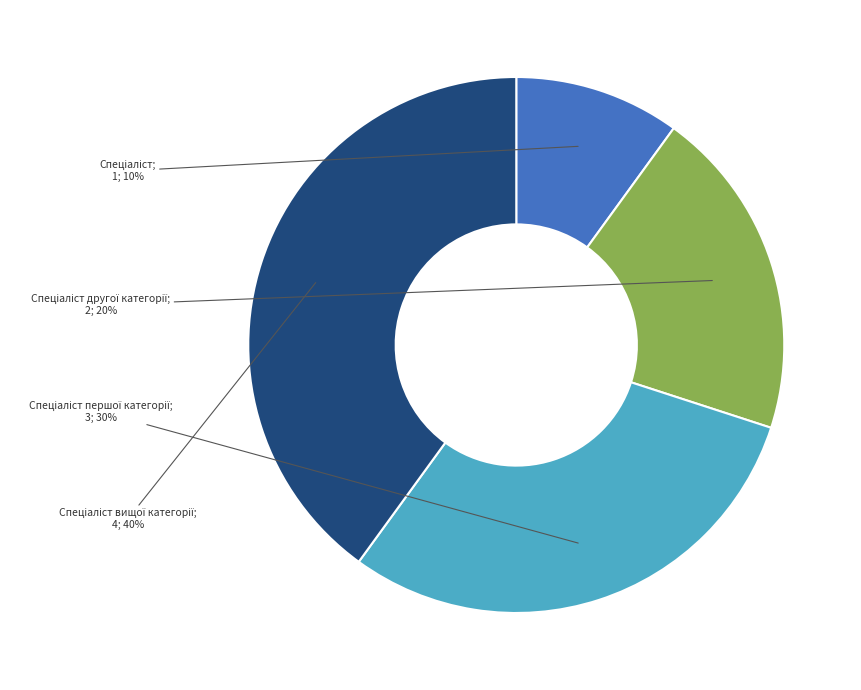

How many slices are in this pie chart?

4